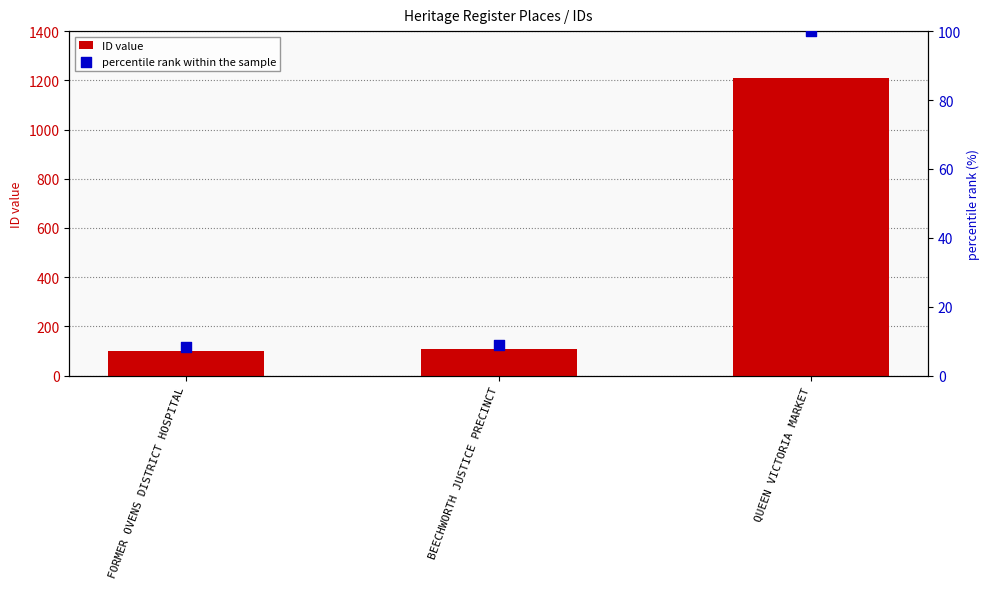

At how many categories does at least one series exceed 809?

1